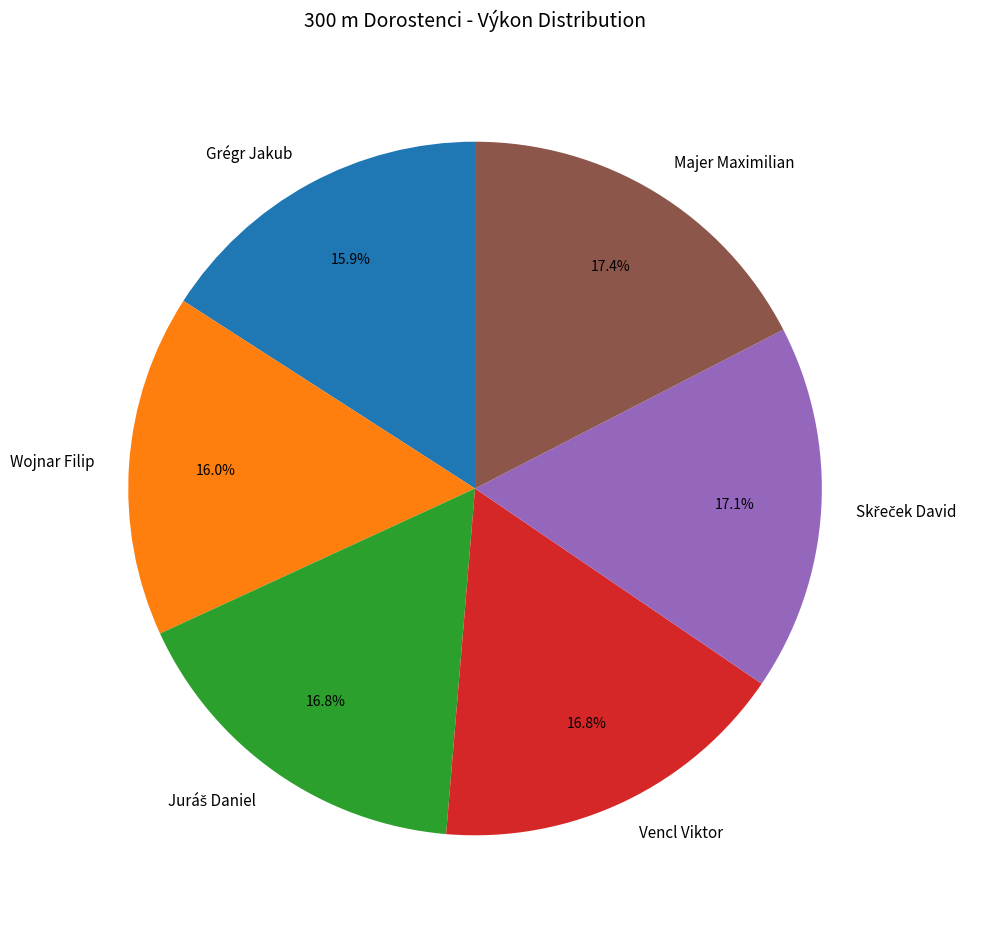

Is there a majority slice in this chart?

No